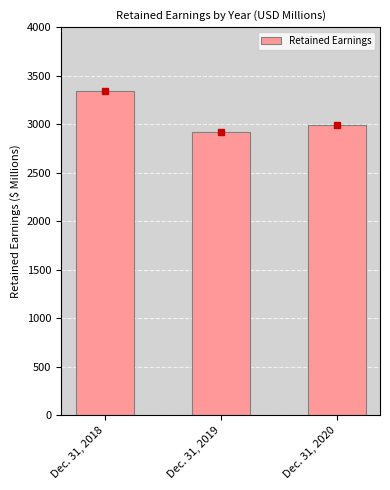

What is the ratio of the value at Dec. 31, 2020 to the value at Dec. 31, 2019?

1.0